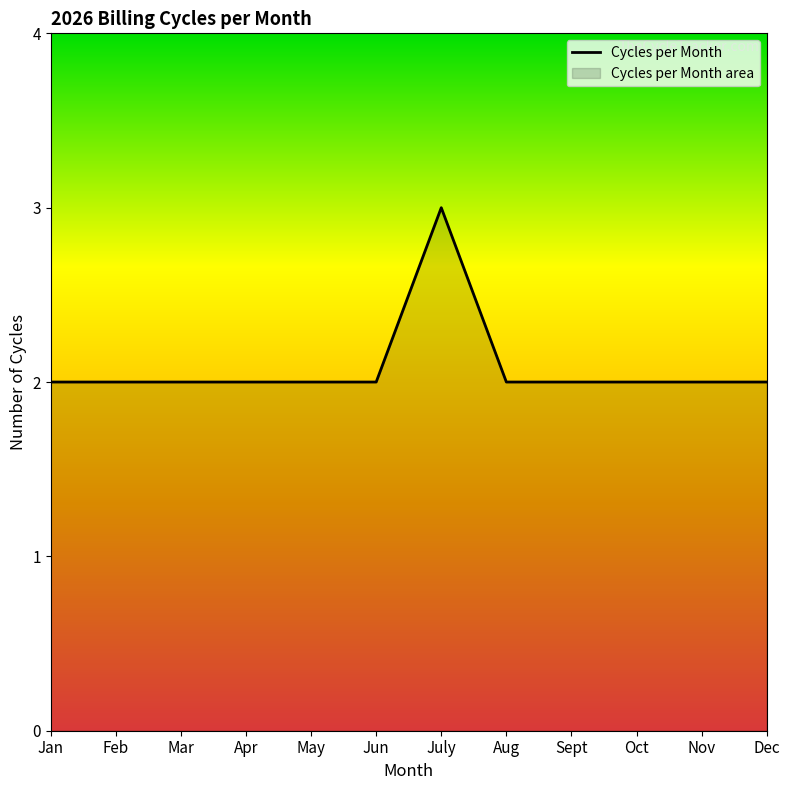

Between Dec and Oct, which is larger?

Dec